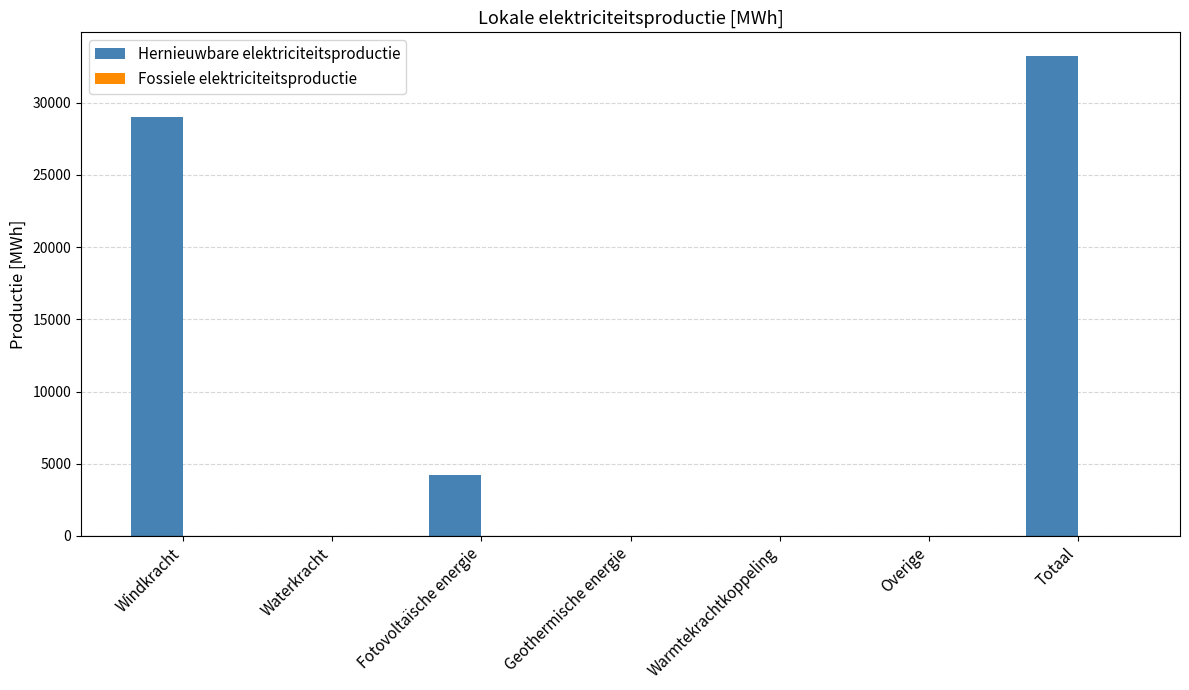

What is the sum of all values?

66427.1